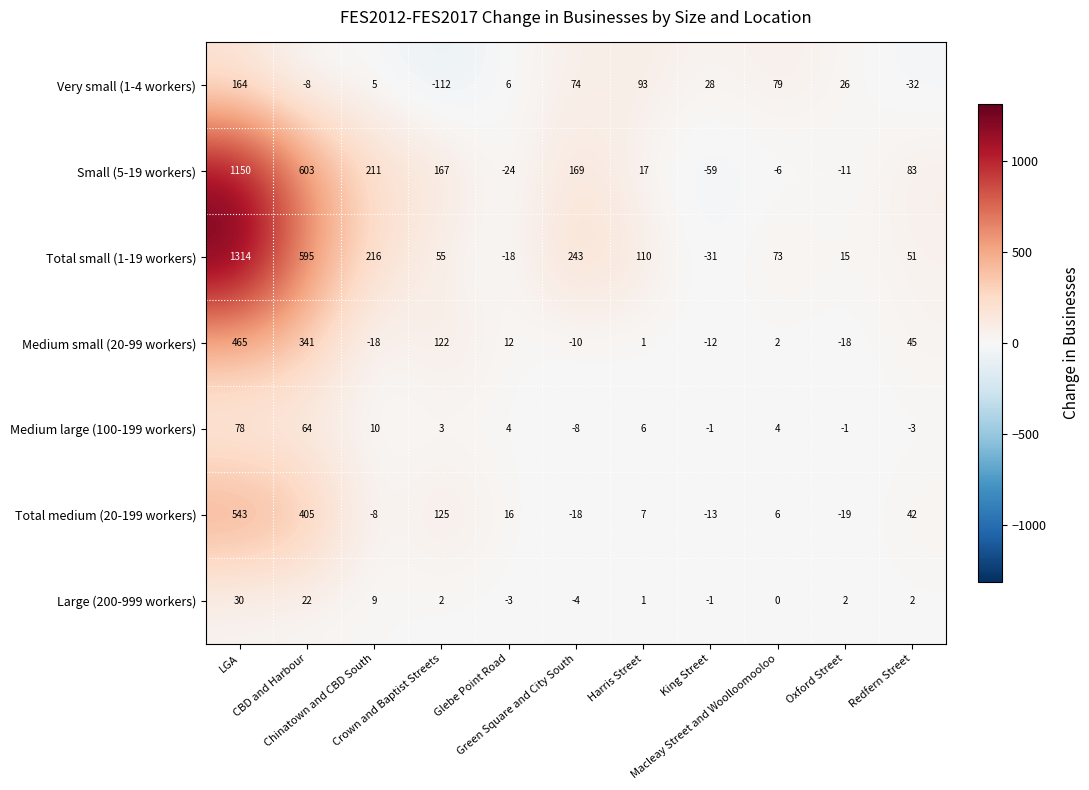

List the series in order of their peak value, lowest first.

Large (200-999 workers), Medium large (100-199 workers), Very small (1-4 workers), Medium small (20-99 workers), Total medium (20-199 workers), Small (5-19 workers), Total small (1-19 workers)